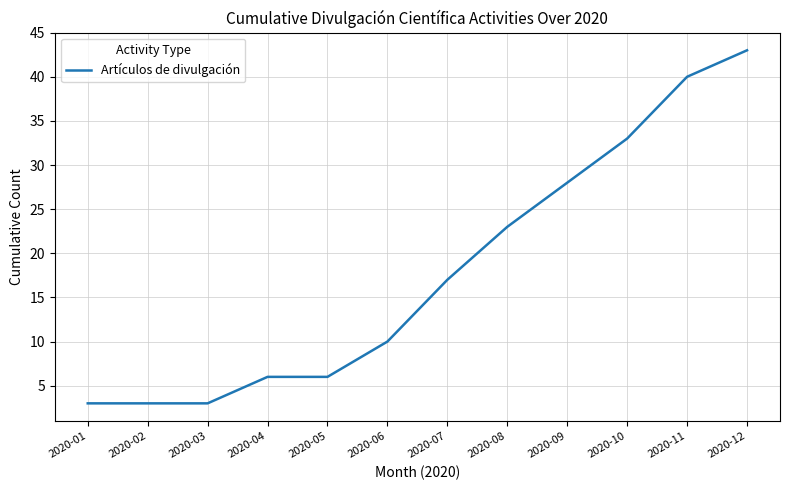

Approximately how many times larger is the value at 2020-10 compared to 2020-03?

11.0